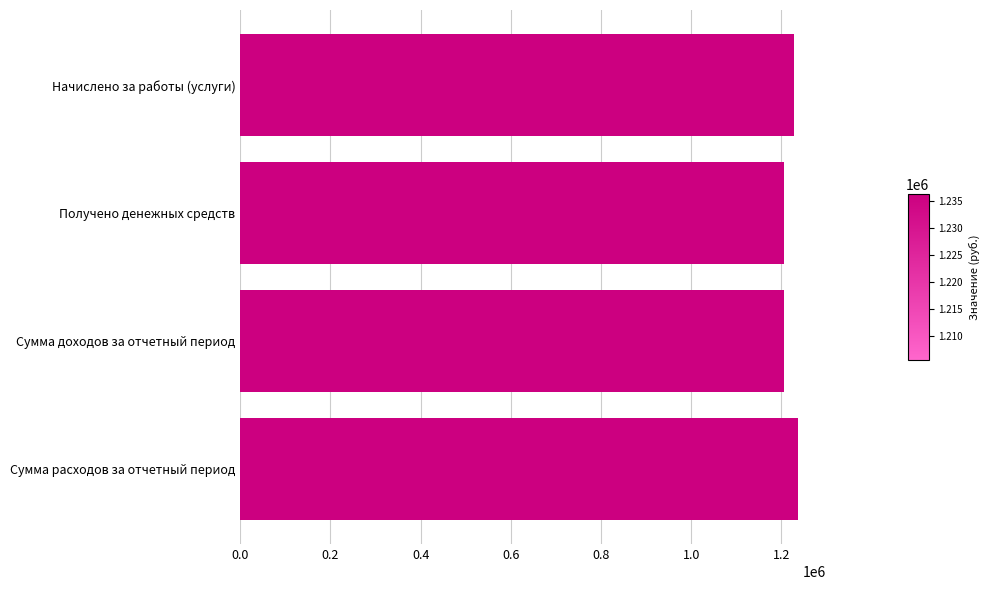

What is the label of the 4th bar from the bottom?

Начислено за работы (услуги)